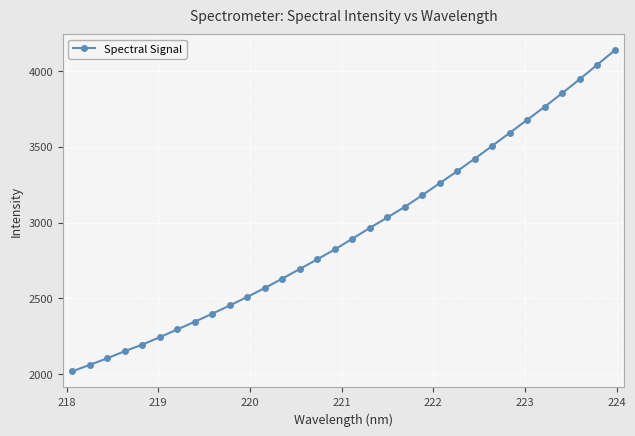

True or false: there are more than 1 points higher than both neighbors.

False